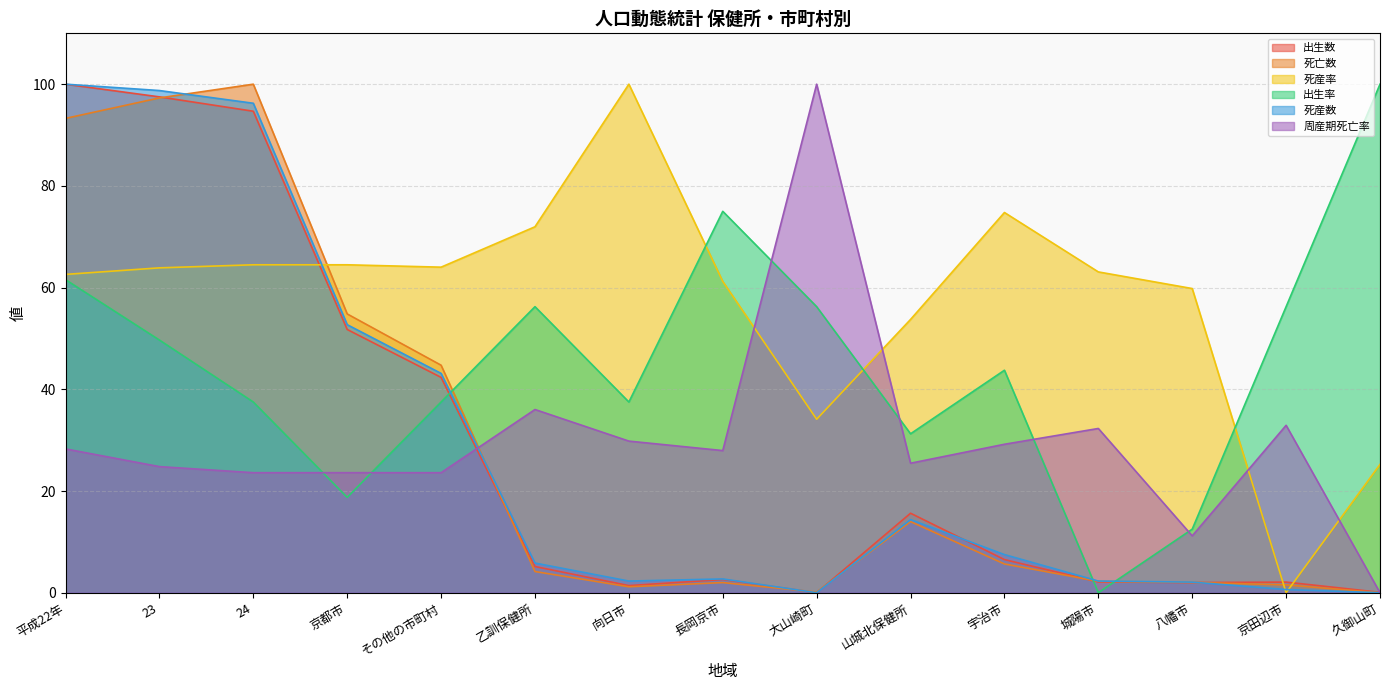

True or false: 死産数 has a value of 23.2 at 24.

False